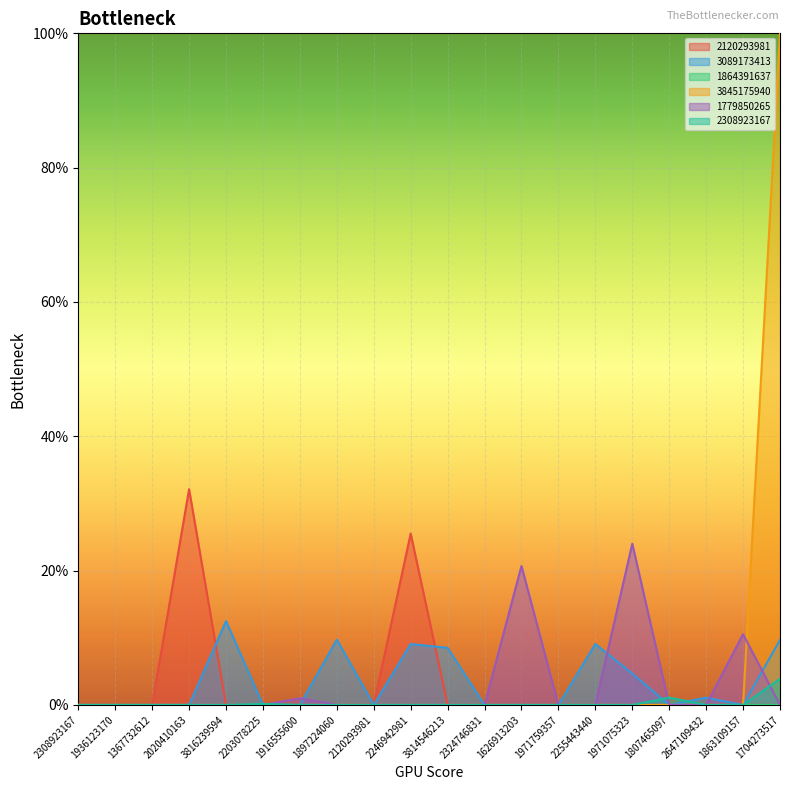

Rank the categories by 2308923167 value from lowest to highest.

2308923167, 1936123170, 1367732612, 2020410163, 3816239594, 1916555600, 1897224060, 2120293981, 2246942981, 3814546213, 2324746831, 1626913203, 1971759357, 2255443440, 1971075323, 2647109432, 1863109157, 2203078225, 1807465097, 1704273517